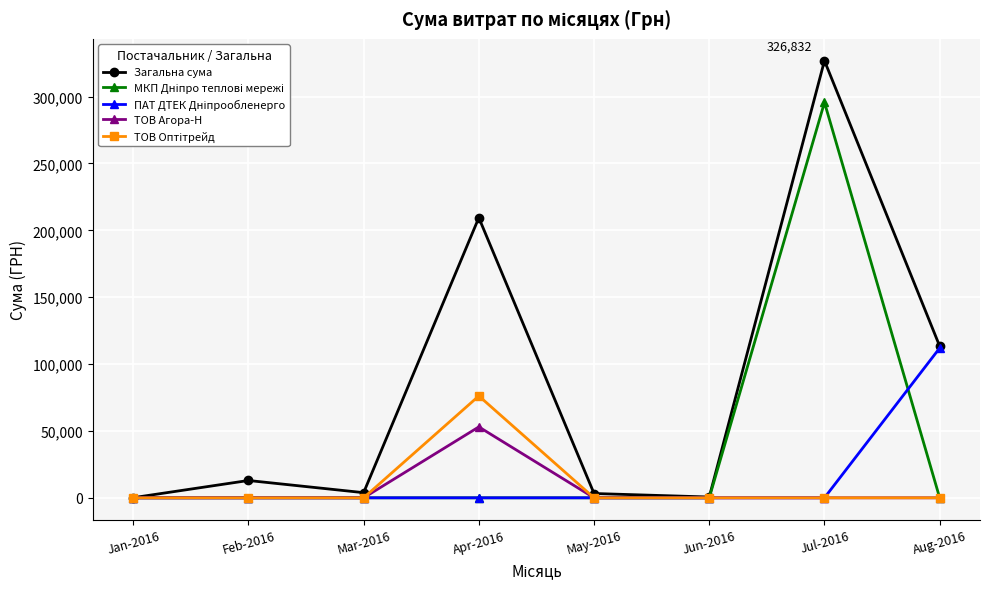

What is the difference between the highest and lowest values at Apr-2016?

209432.1